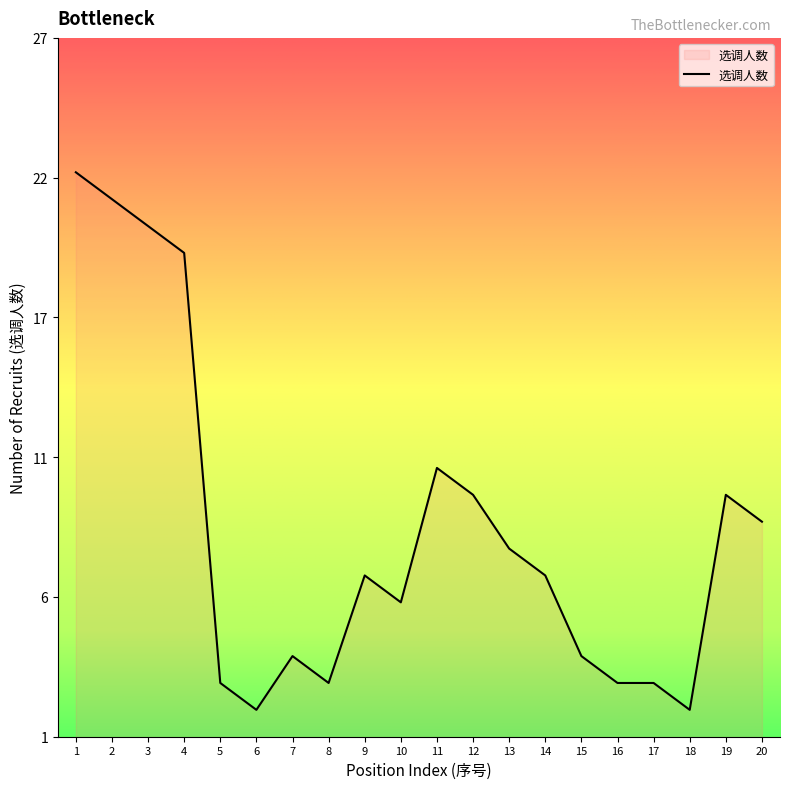

Is this an area chart (filled region under the line)?

Yes